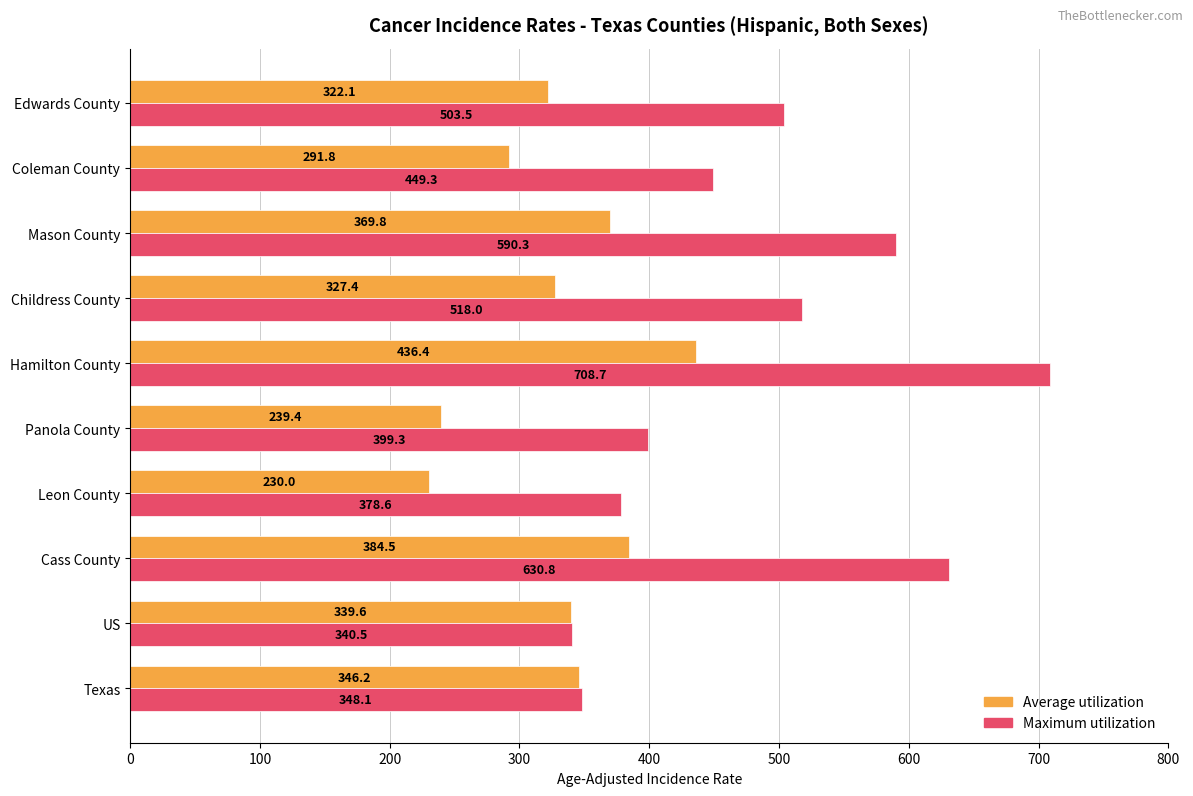

Which category has the highest value across all series?

Hamilton County